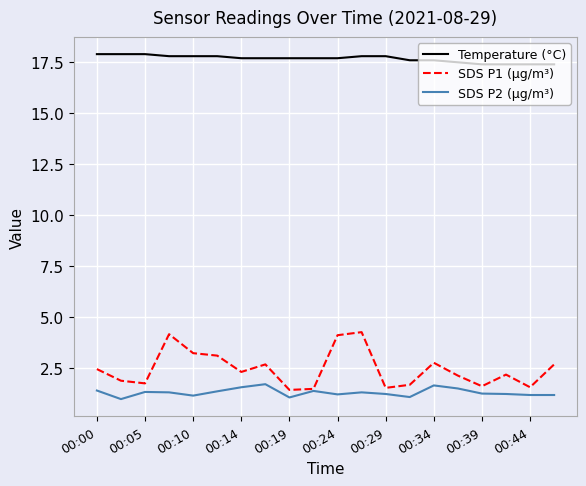

Which series has the largest range (max minus min)?

SDS P1 (µg/m³)